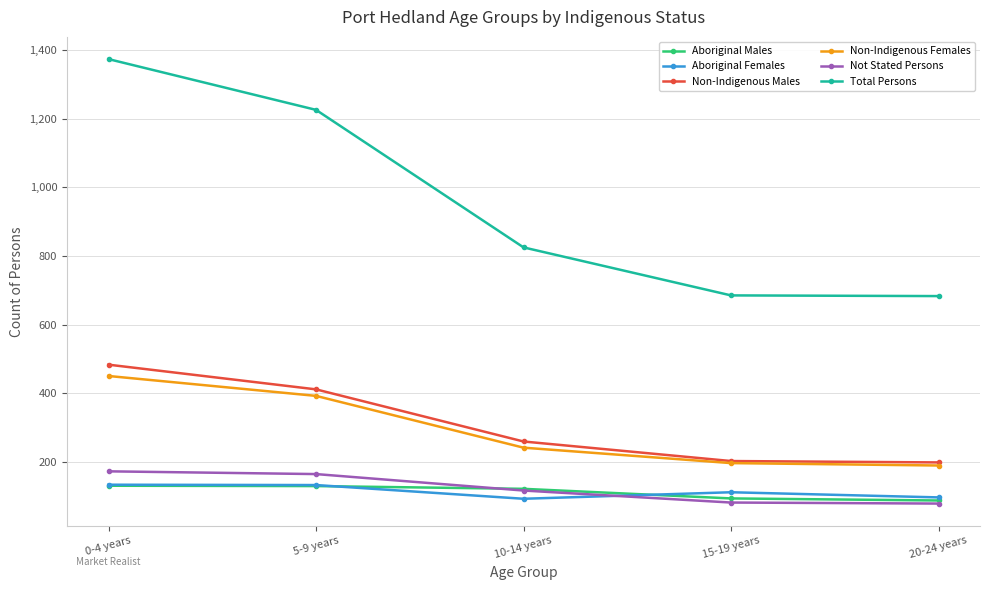

What is the difference between the highest and lowest values at 15-19 years?

604